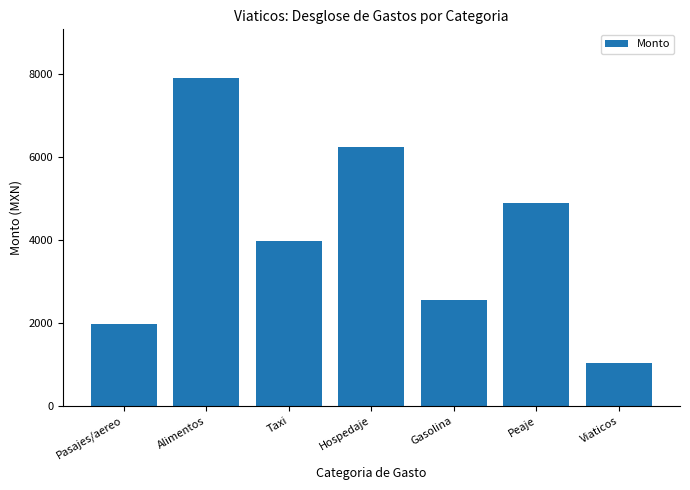

Rank the categories by value from highest to lowest.

Alimentos, Hospedaje, Peaje, Taxi, Gasolina, Pasajes/aereo, Viaticos